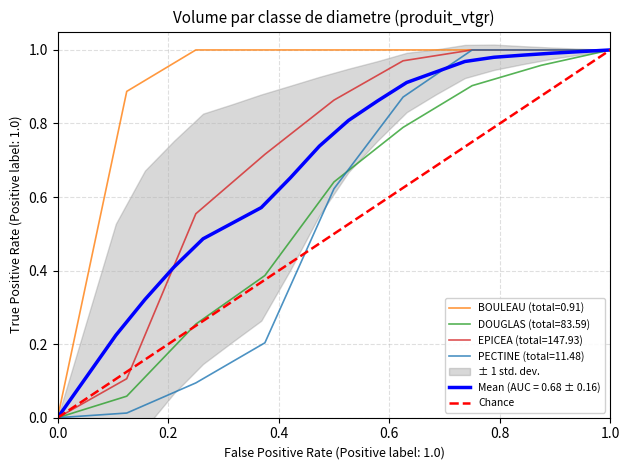

Is it true that BOULEAU (total=0.91) equals 0.6 at 0.0?

False